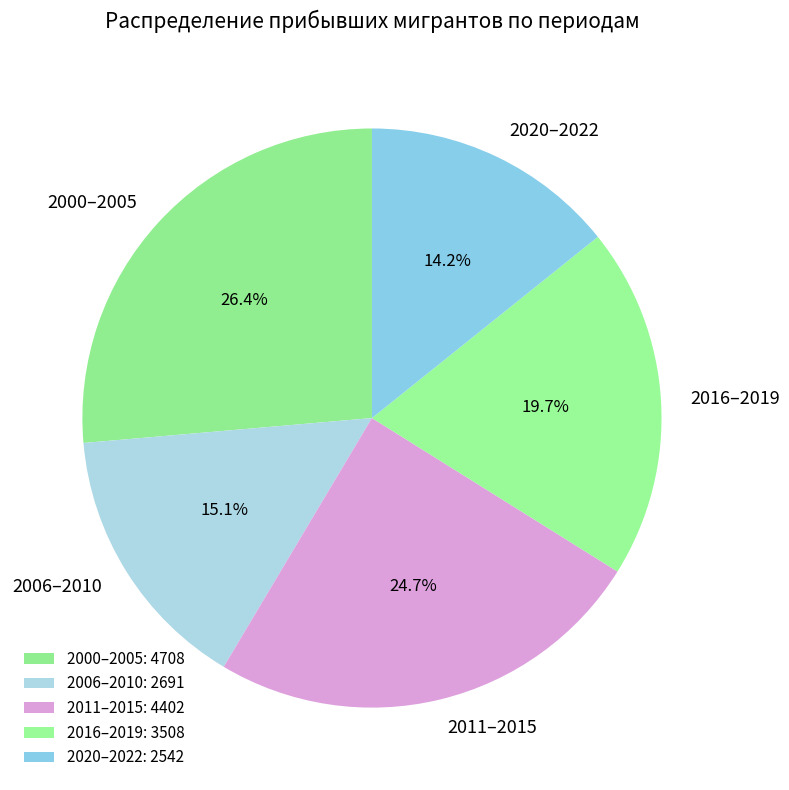

How much of the chart is everything except 2020–2022?

85.8%